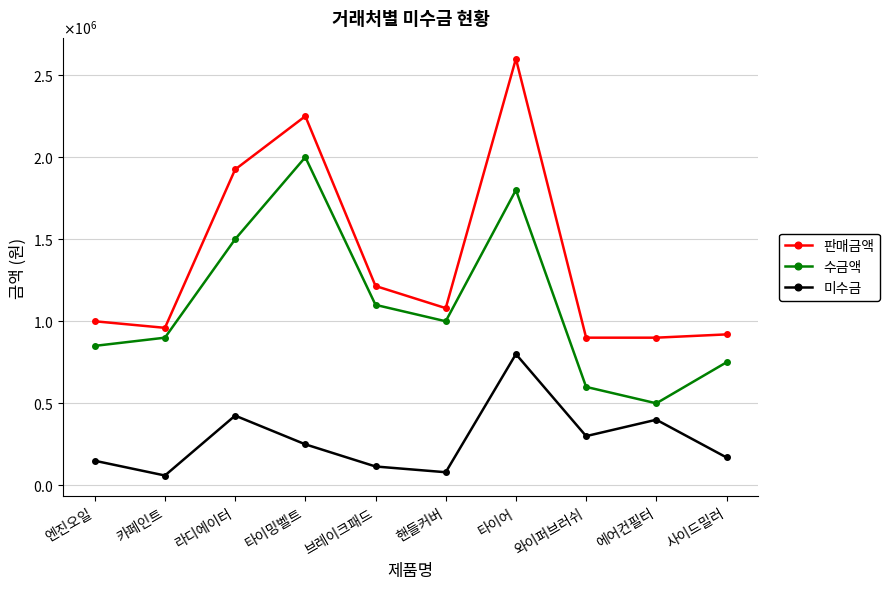

Does the chart have visible grid lines?

Yes